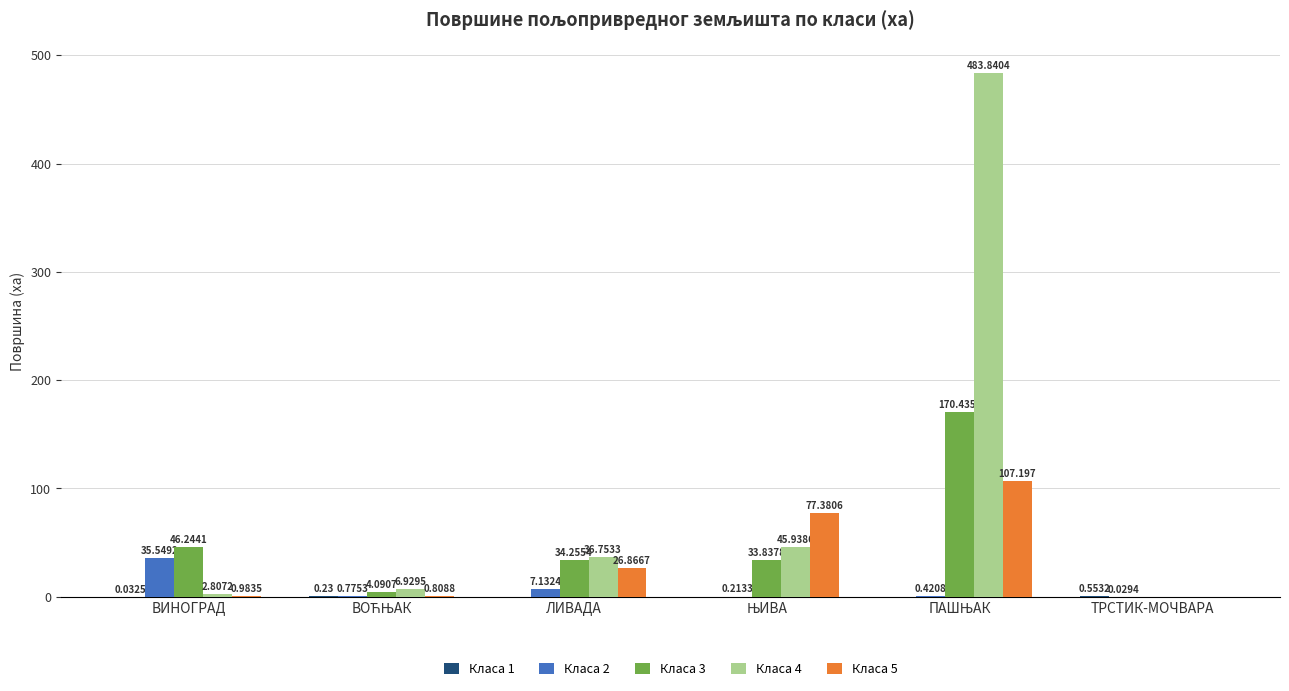

At which label does Класа 3 first exceed 34?

ВИНОГРАД